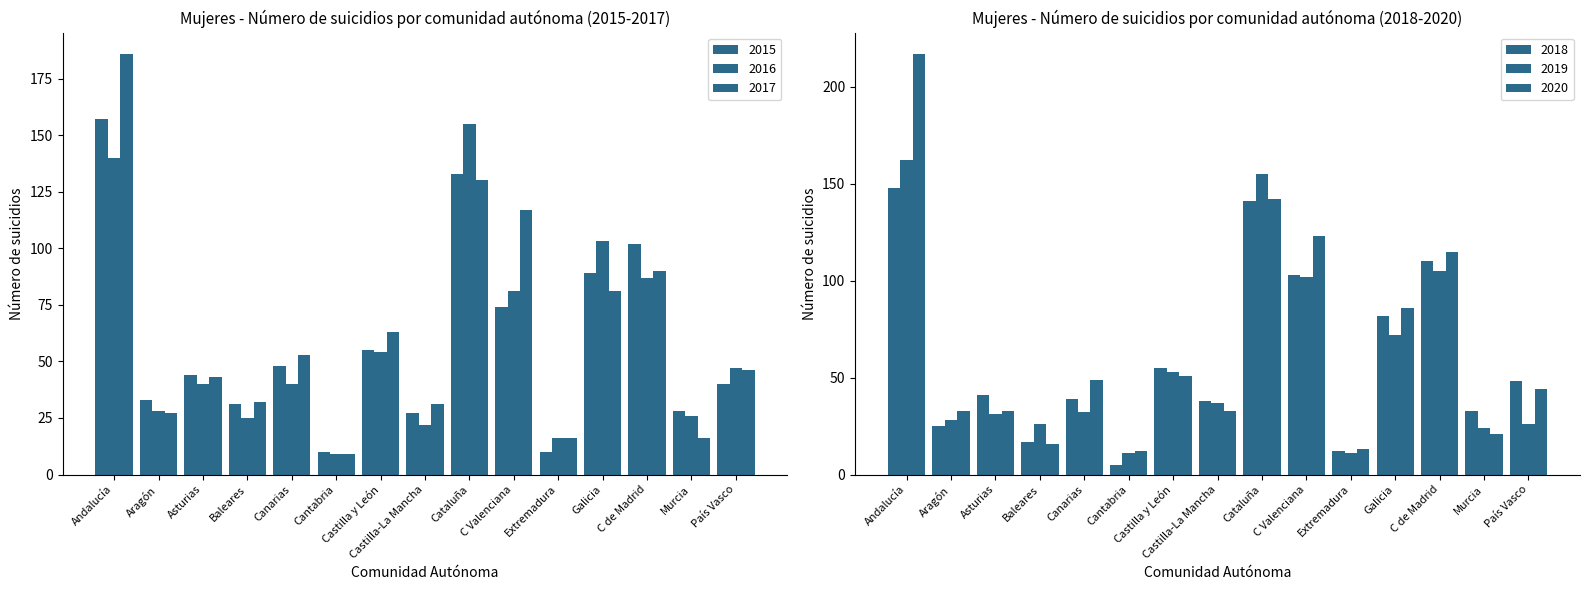

Is the value of 2015 at Asturias greater than the value of 2019 at Cantabria?

Yes